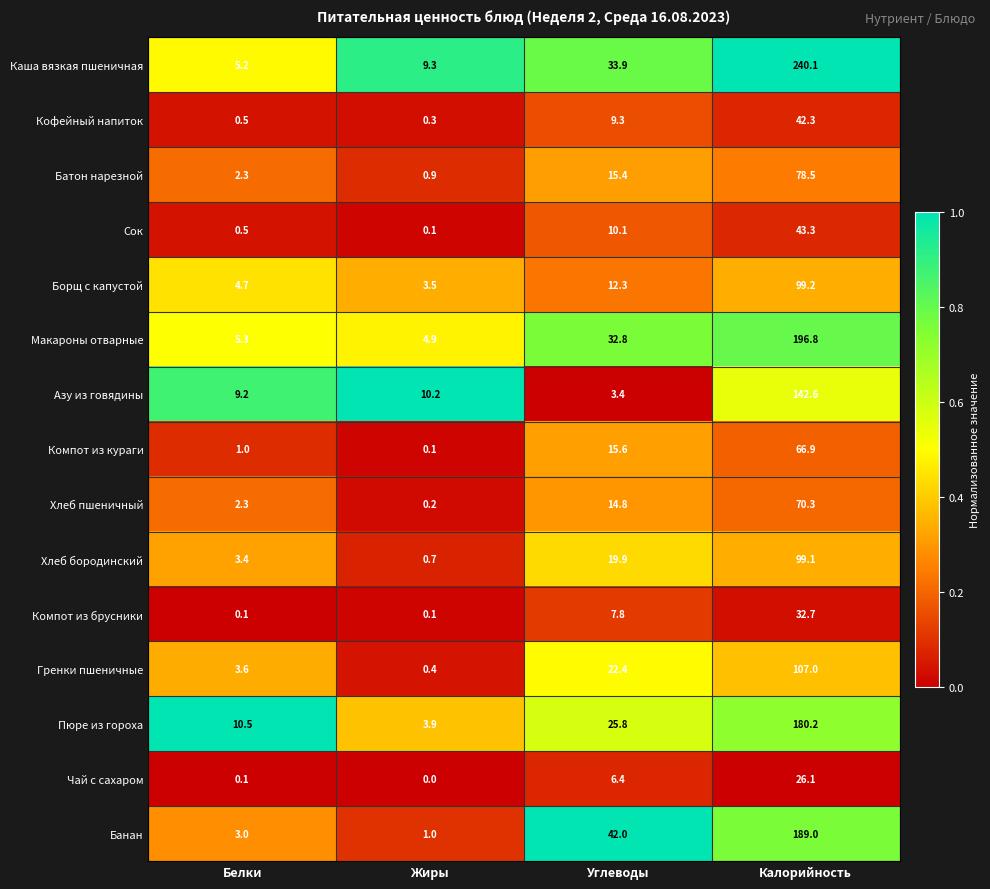

Which series has the widest spread of values?

Каша вязкая пшеничная